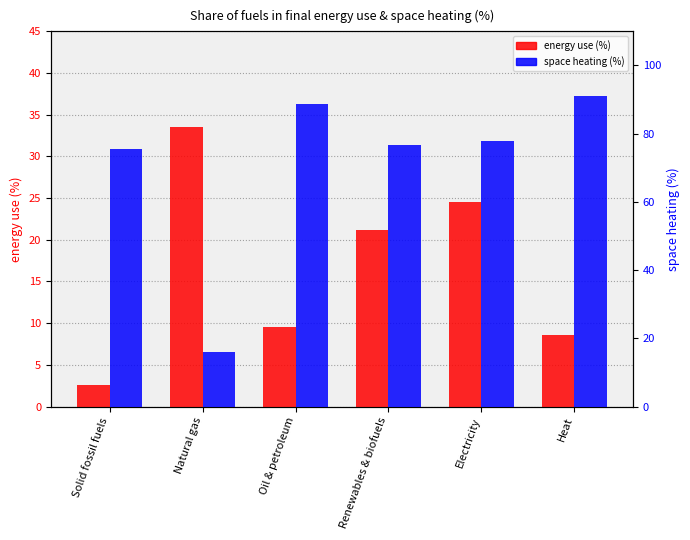

The value of energy use (%) at Natural gas is 10.8. True or false?

False